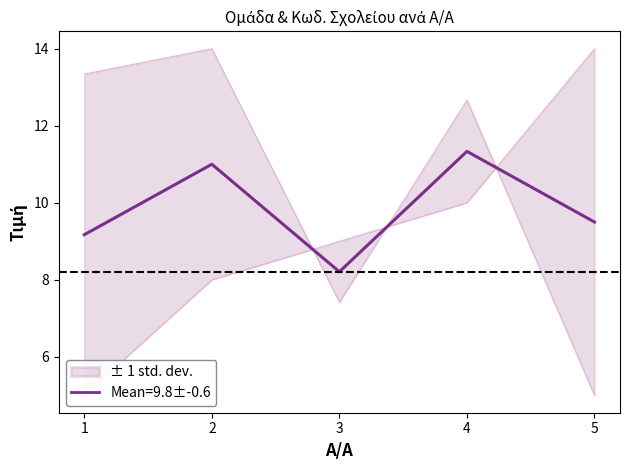

The value of Mean=9.8±-0.6 at 4 is 11.3. True or false?

True